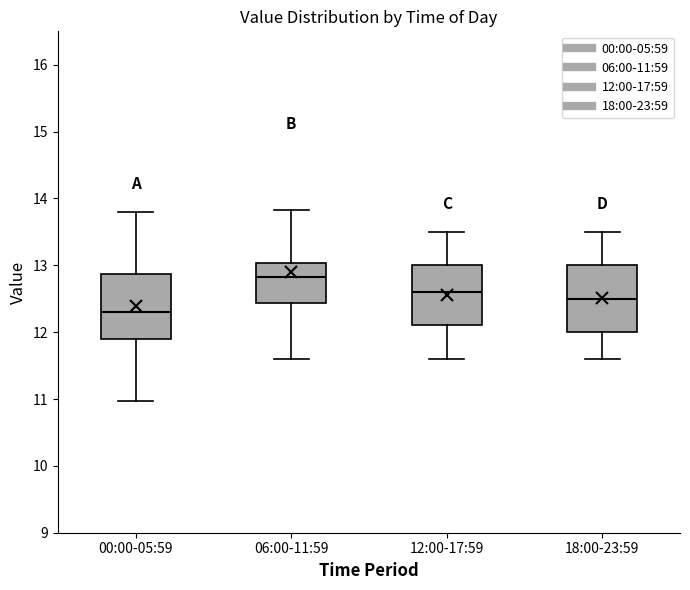

Reading left to right, read every box against the y-axis: the position of its median line, the range the box covers, and the ends of its whiskers. The values are not printed on the chart, so give them approximately, as read against the axis.

00:00-05:59: median 12.3, box 11.9 to 12.9, whiskers 11.0 to 13.8
06:00-11:59: median 12.8, box 12.4 to 13.0, whiskers 11.6 to 13.8
12:00-17:59: median 12.6, box 12.1 to 13.0, whiskers 11.6 to 13.5
18:00-23:59: median 12.5, box 12.0 to 13.0, whiskers 11.6 to 13.5